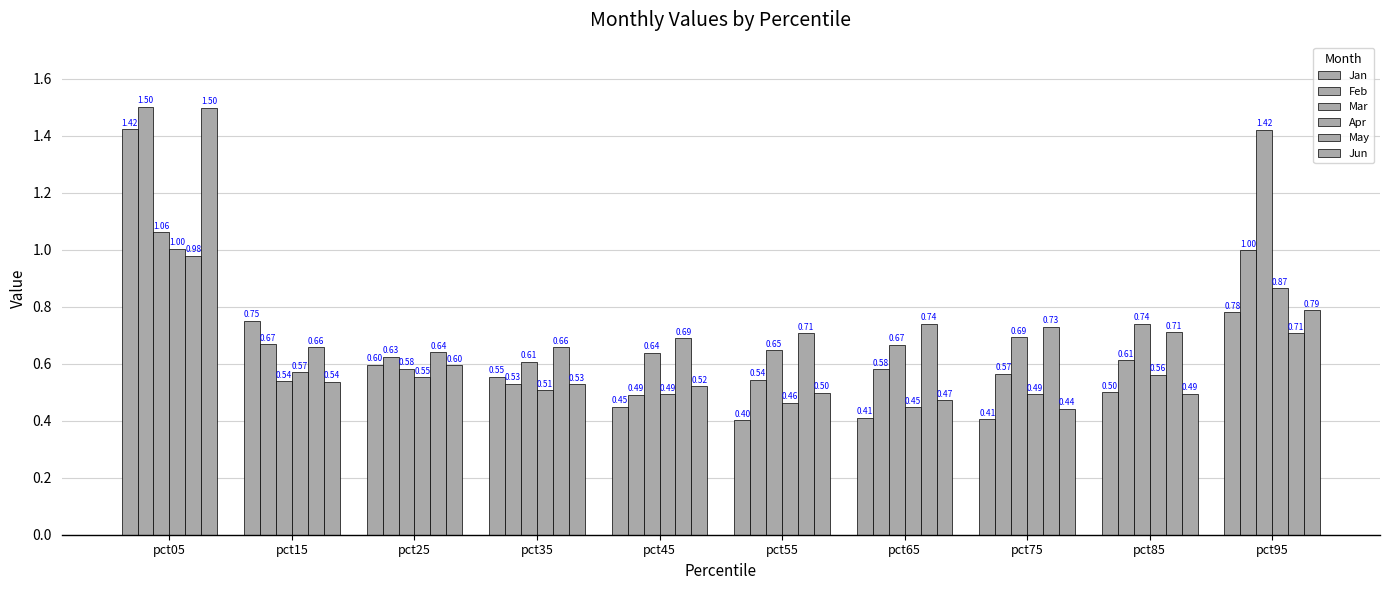

How many bars are there in total?

60